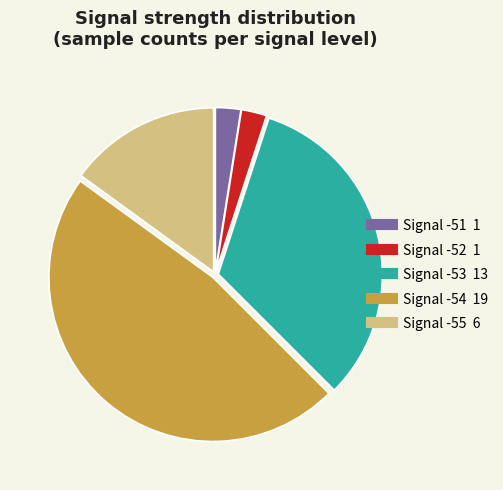

Does any single category account for the majority?

No